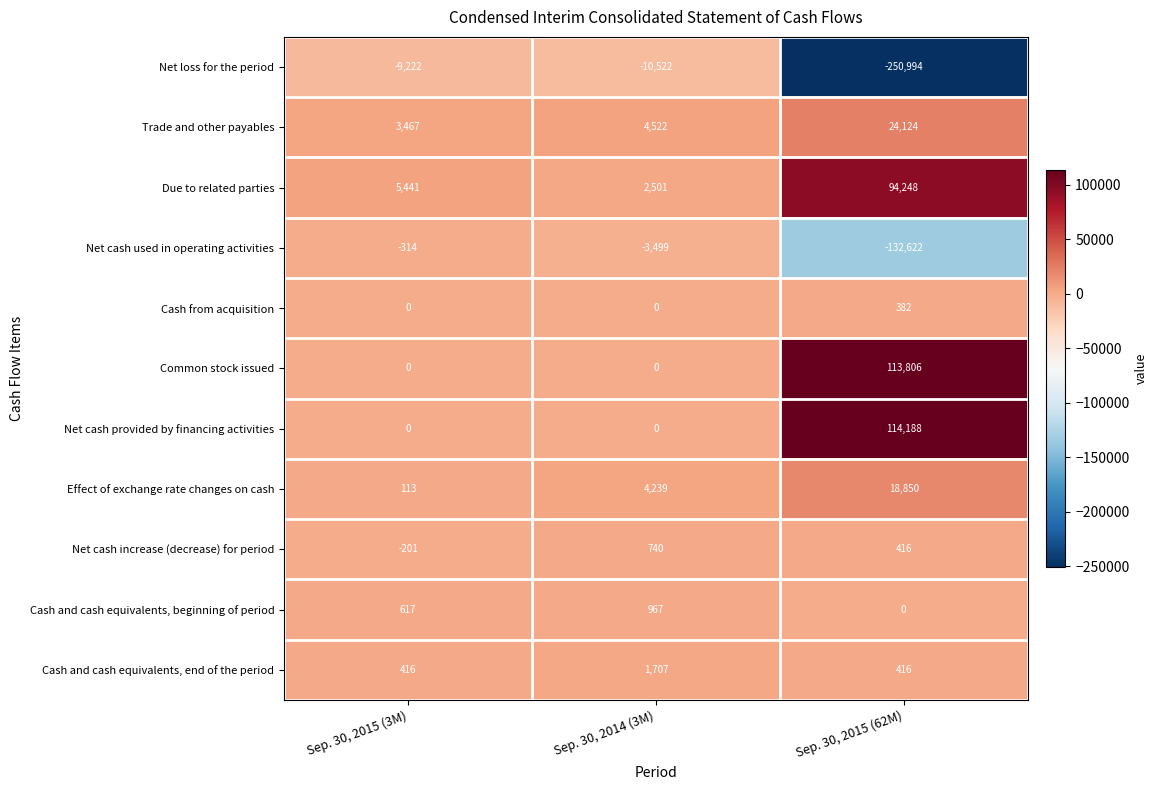

What is the average value of the Cash and cash equivalents, beginning of period series?

528